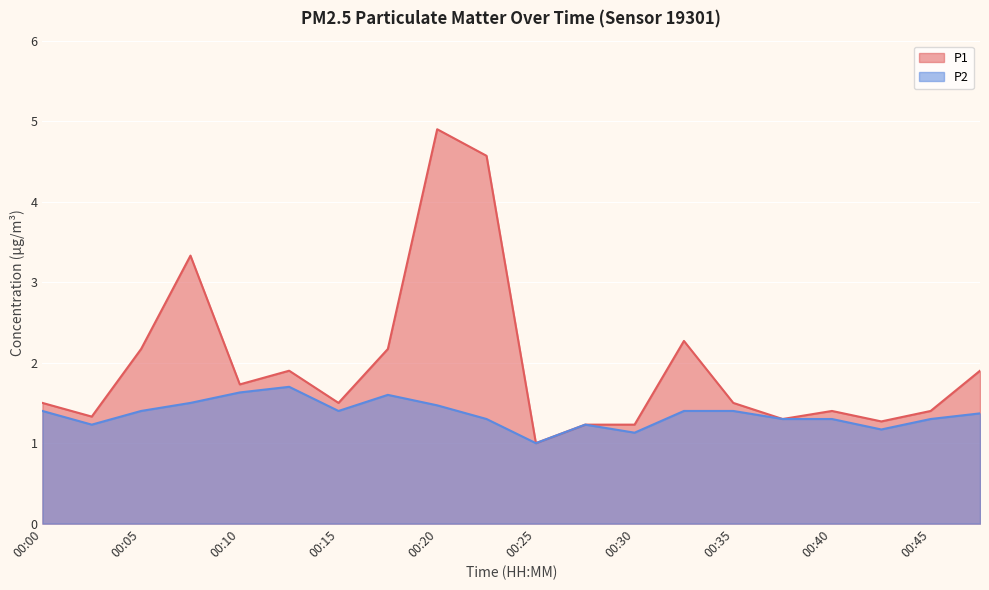

Rank the series at 00:13 from highest to lowest value.

P1, P2